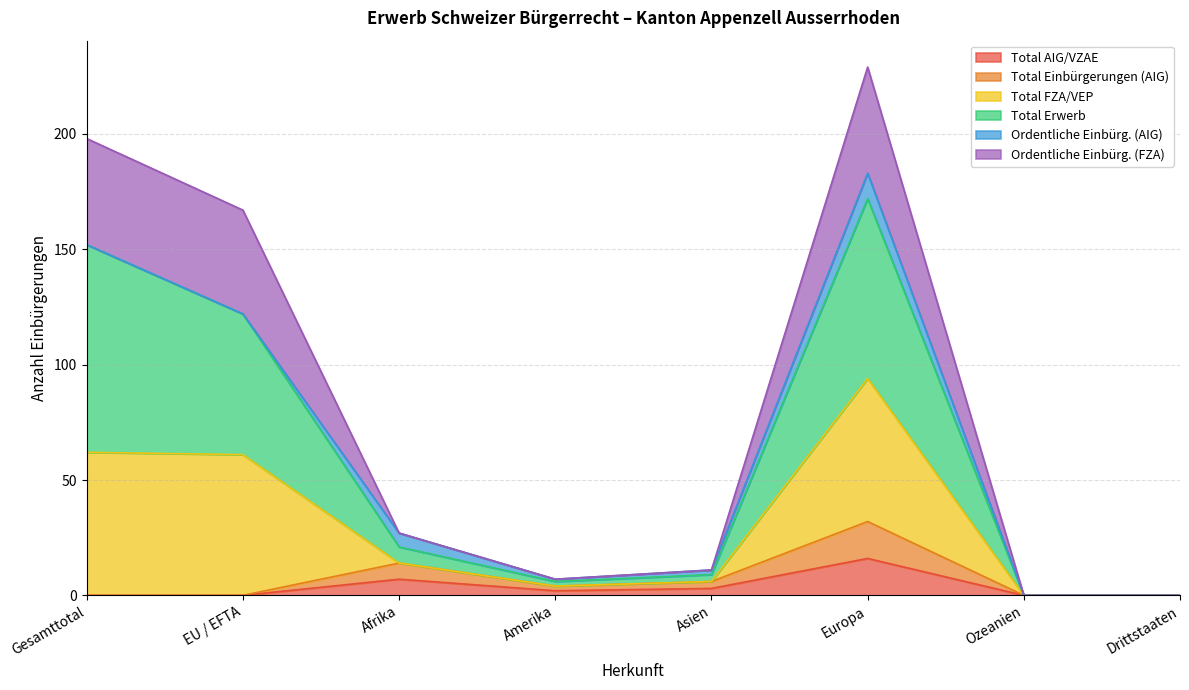

Does the chart have visible grid lines?

Yes